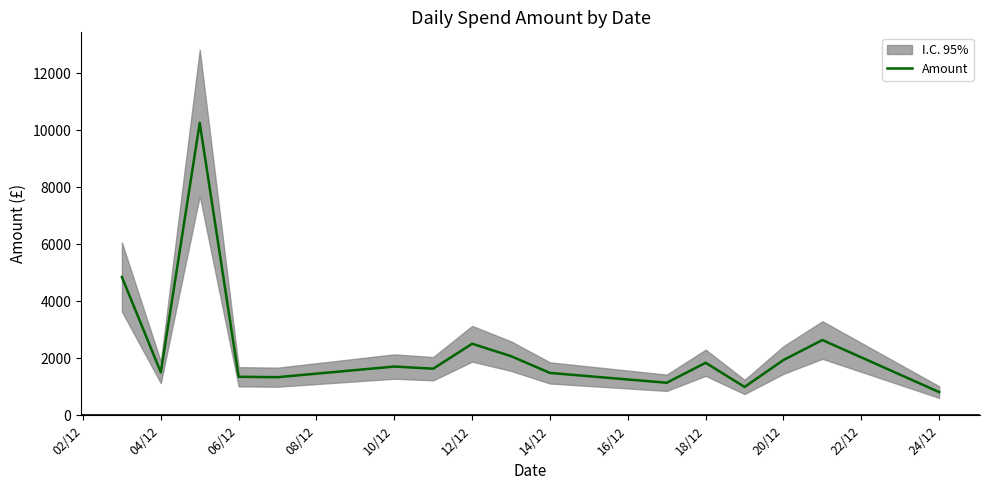

The value of Amount at 18/12 is 1841.0. True or false?

True